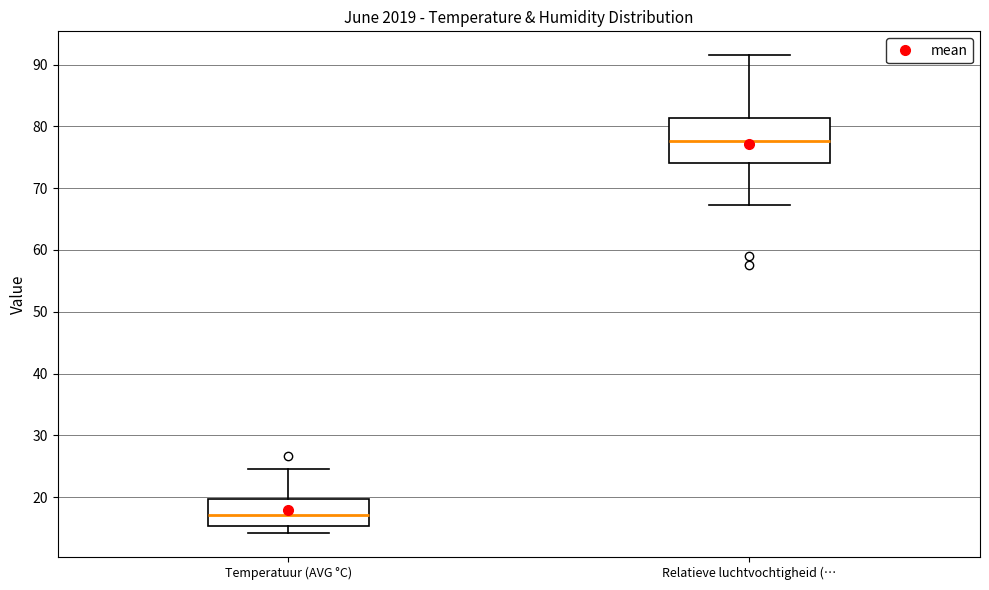

Where does the upper whisker of the box for Relatieve luchtvochtigheid (… end on the y-axis? The values are not printed on the chart, so give them approximately, as read against the axis.

92